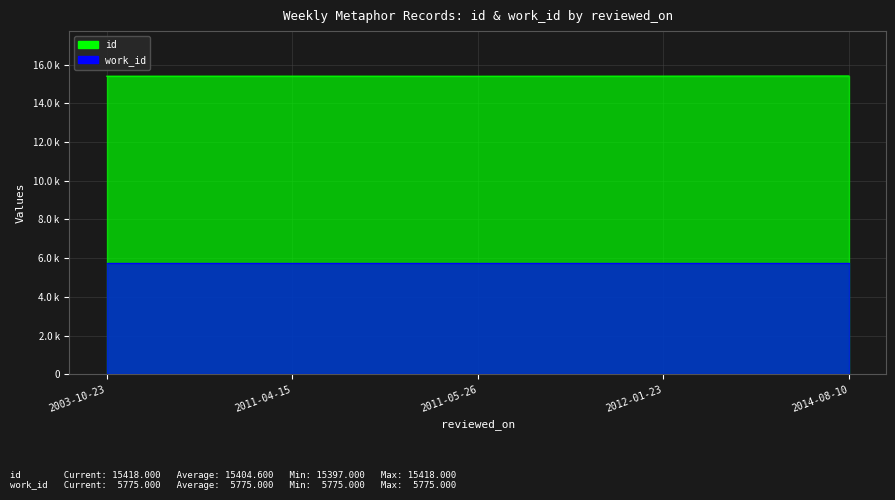

How many points are higher than both their immediate neighbors (excluding endpoints)?

1